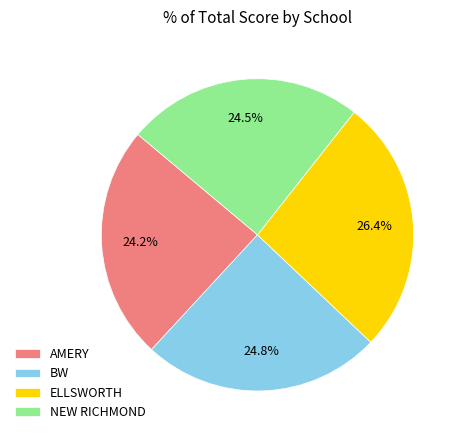

To the nearest percent, what is the difference between the AMERY and BW slice percentages?

1%